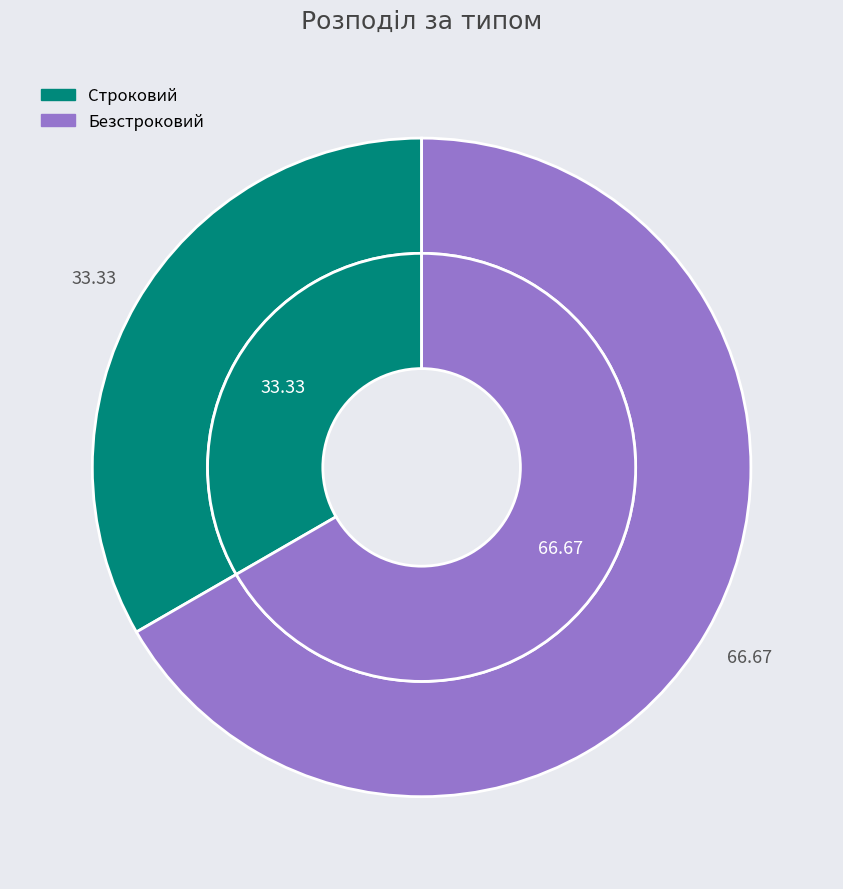

How many slices are in this pie chart?

2